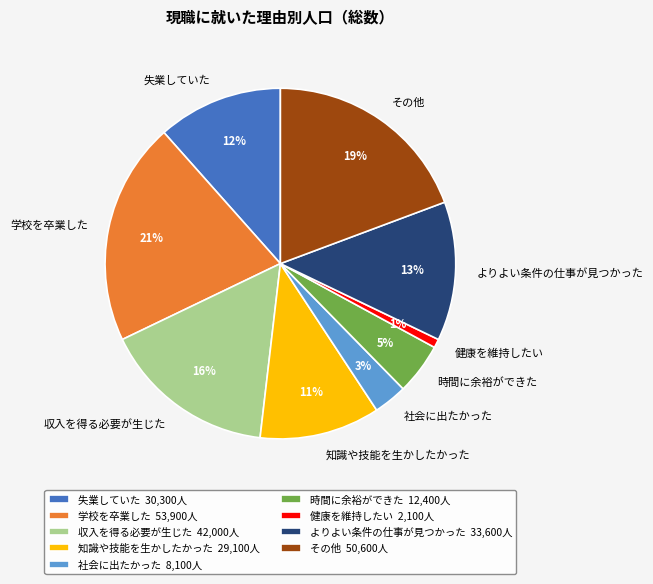

Approximately how many times larger is the value at 収入を得る必要が生じた compared to その他?

0.8